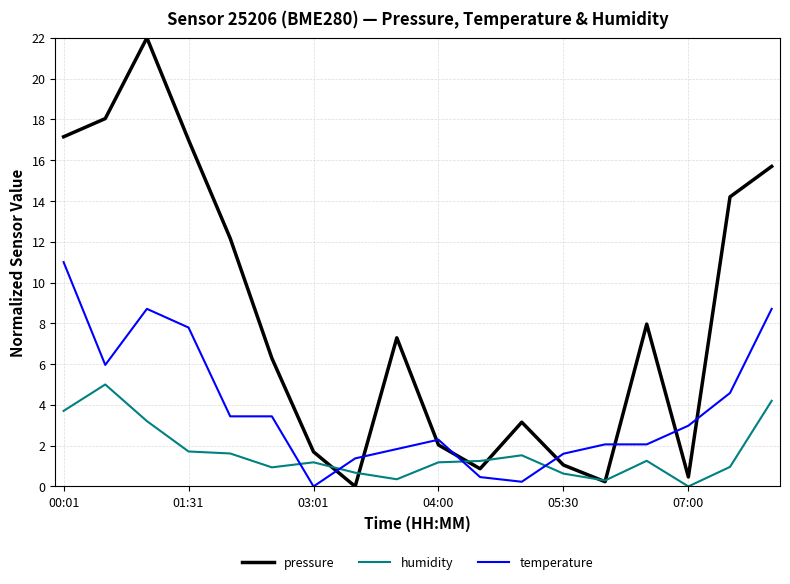

What is the average value of the temperature series?

3.8